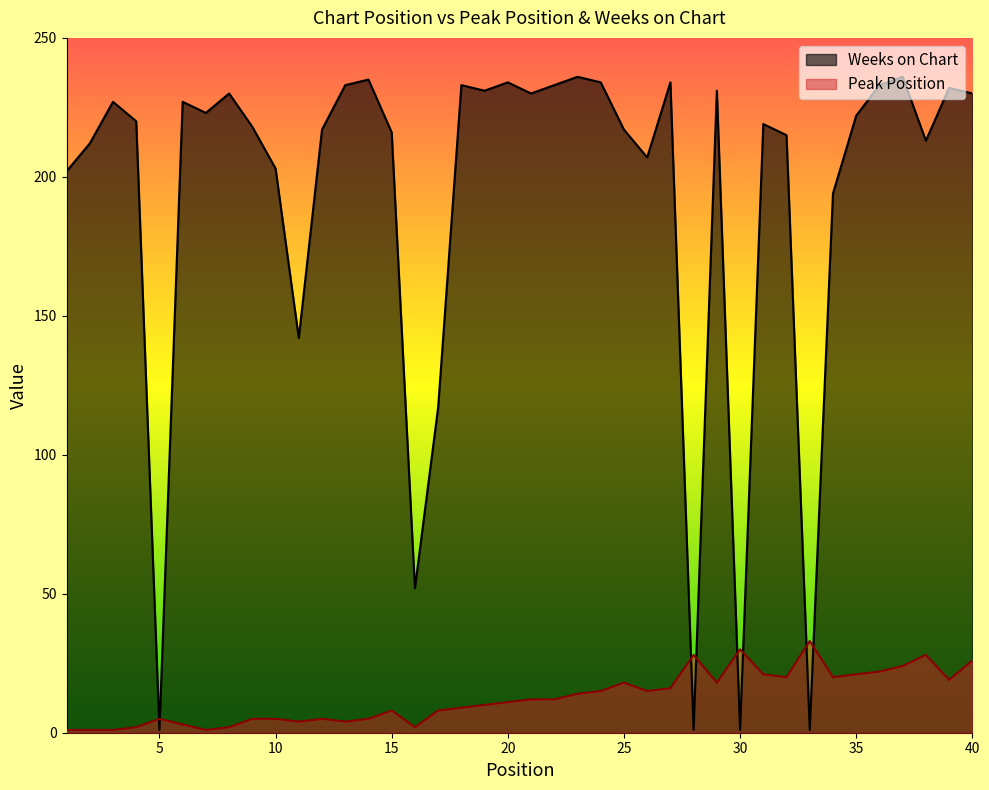

Rank the series at 14 from highest to lowest value.

Weeks on Chart, Peak Position